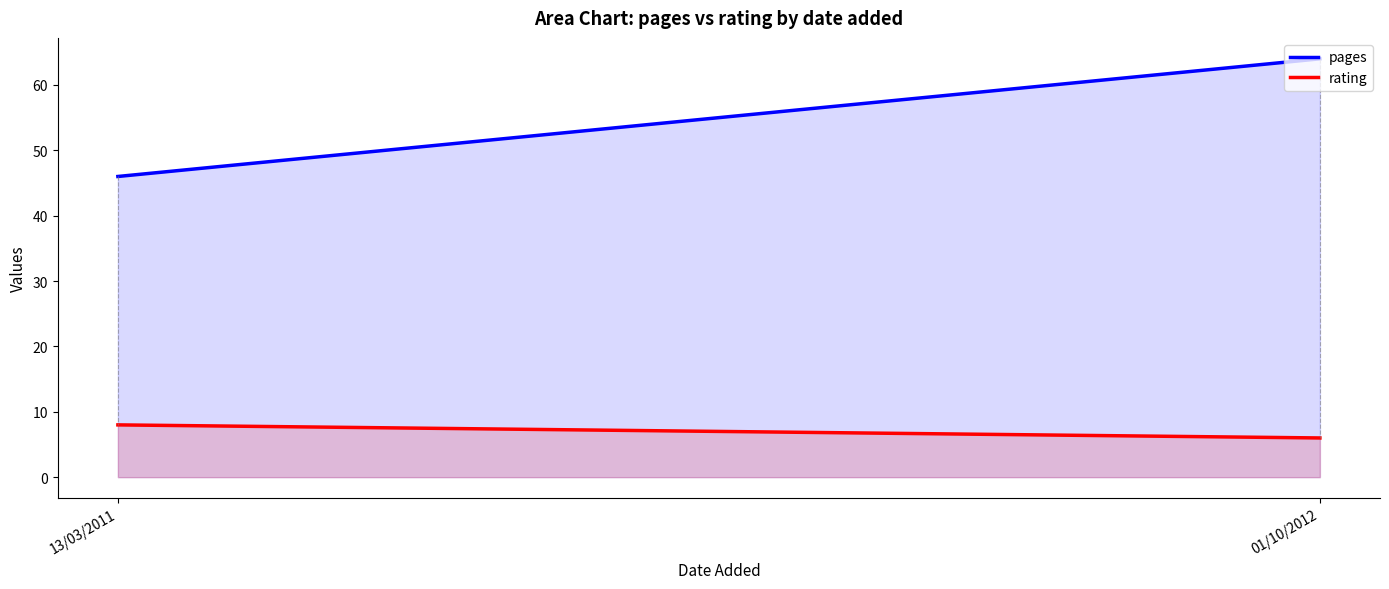

Reading left to right, extract all data points from this chart.

pages: 46	64
rating: 8	6